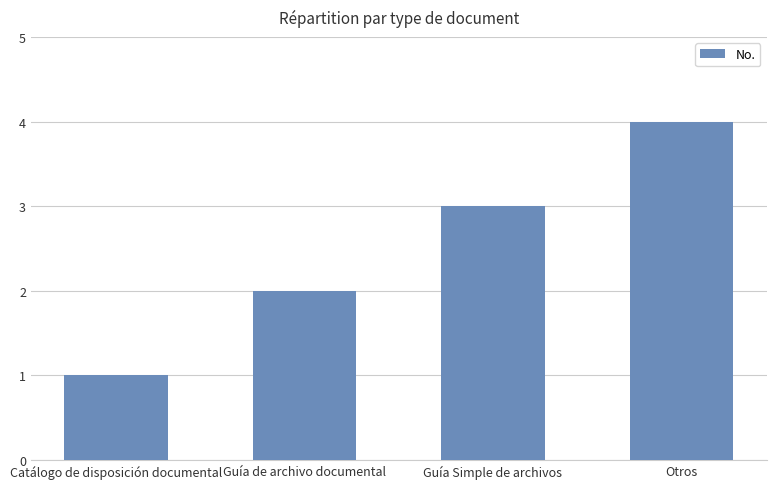

Is it true that the value at Guía Simple de archivos is 2?

False